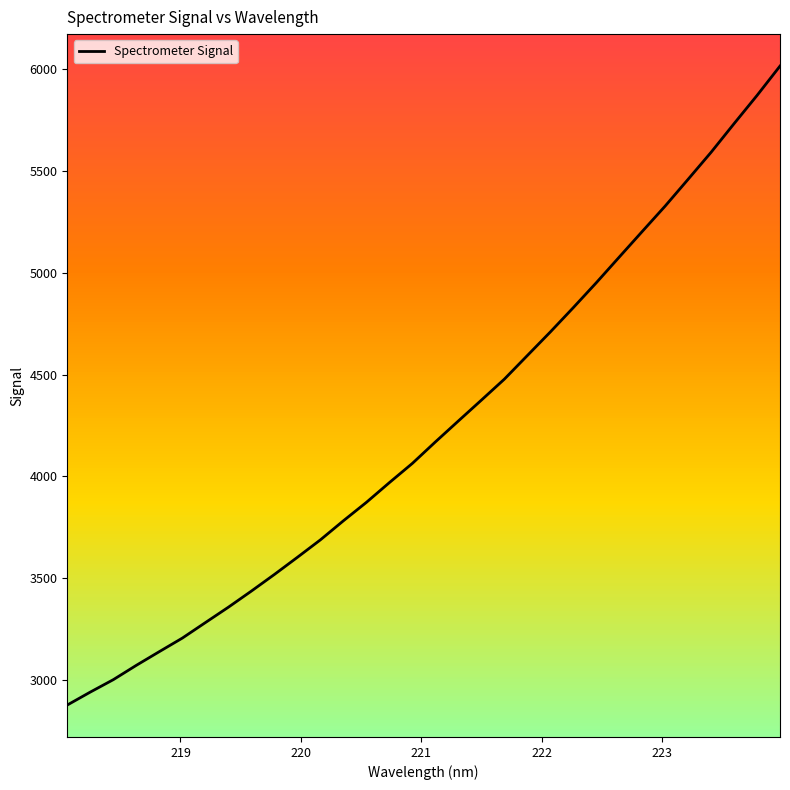

Count the number of categories in the chart.

32